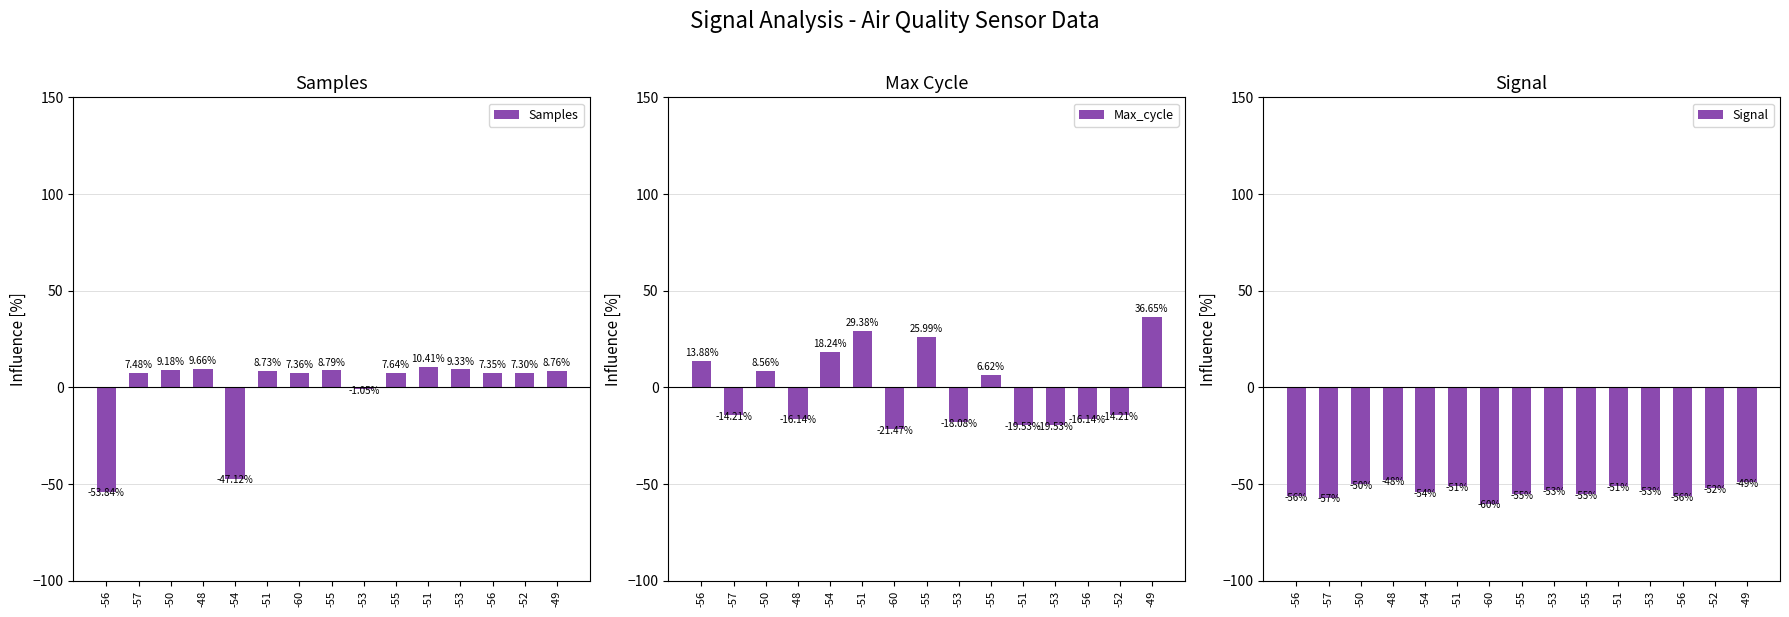

True or false: Samples has a value of -0.5 at -53.

False